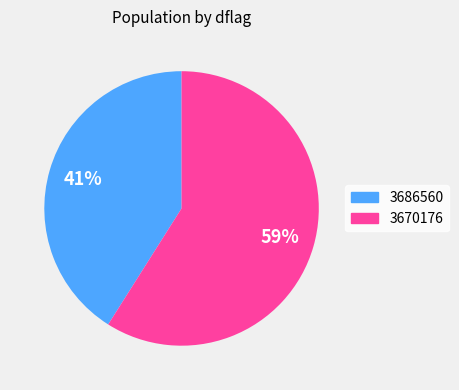

Is there any slice that represents more than half of the pie?

Yes